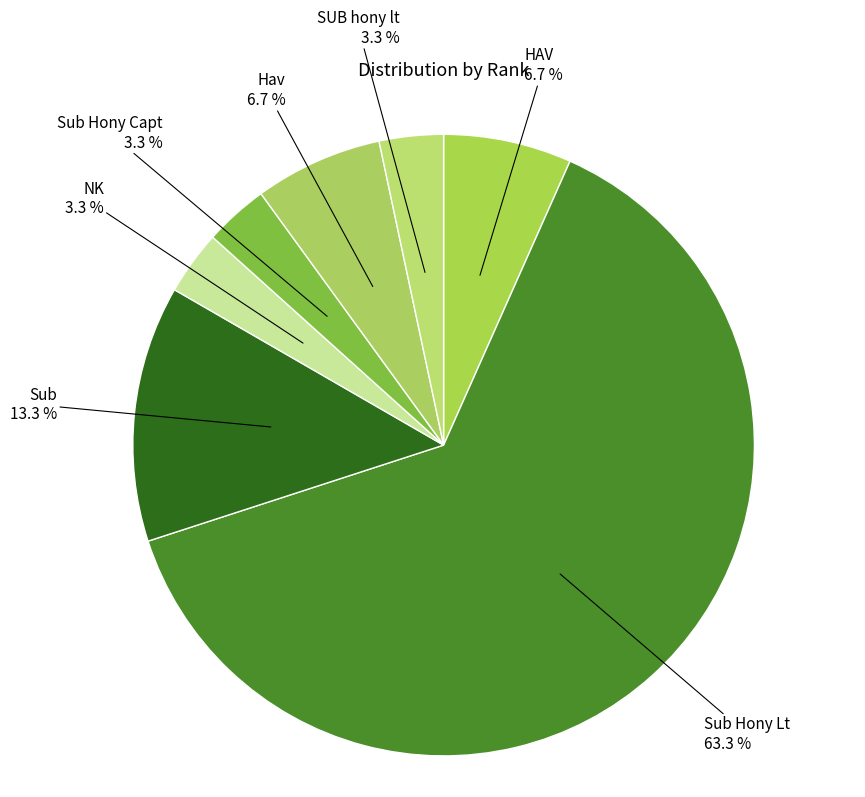

How many slices are in this pie chart?

7